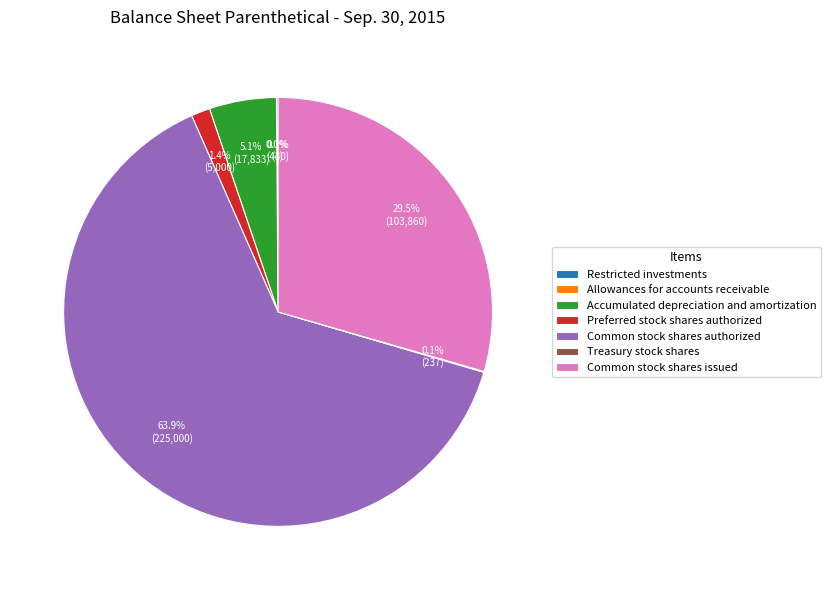

What is the largest slice in the pie chart?

Common stock shares authorized